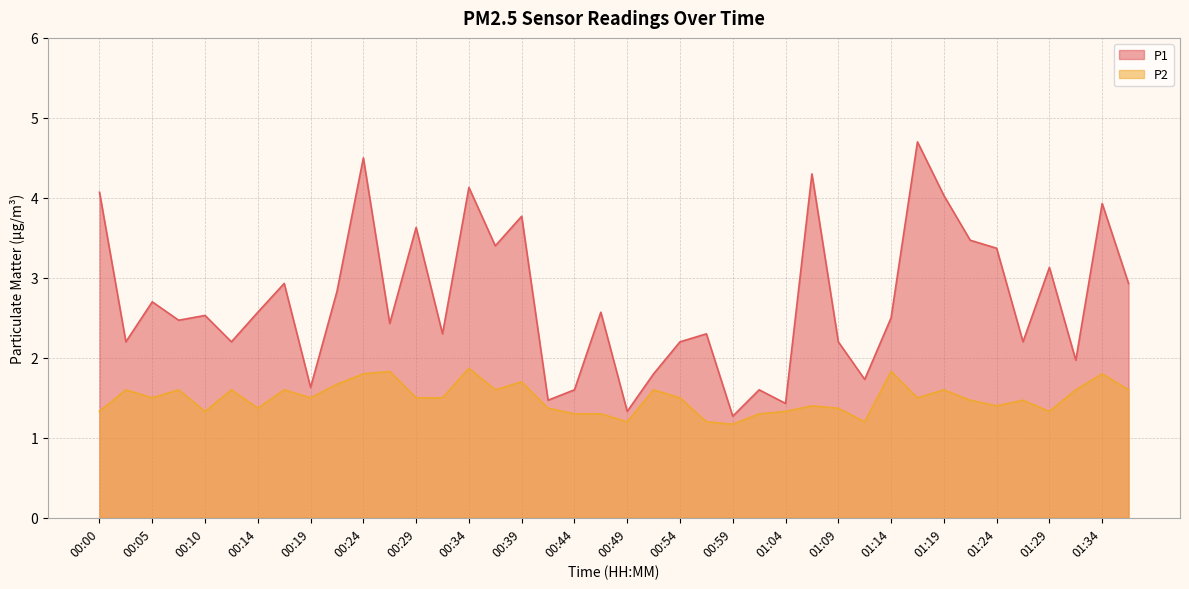

How many data points in P1 are less than 2?

10